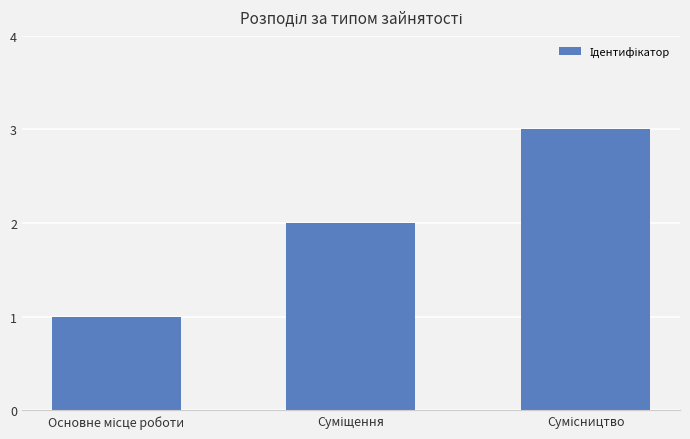

Count the values in the range 1 to 3.

3